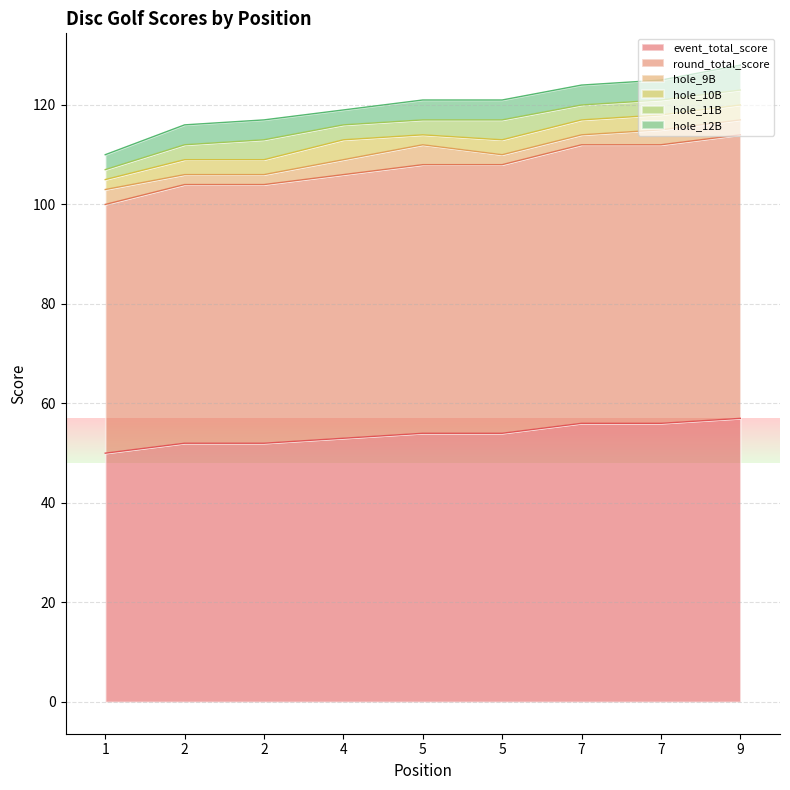

Which category has the highest value in the hole_11B series?

2